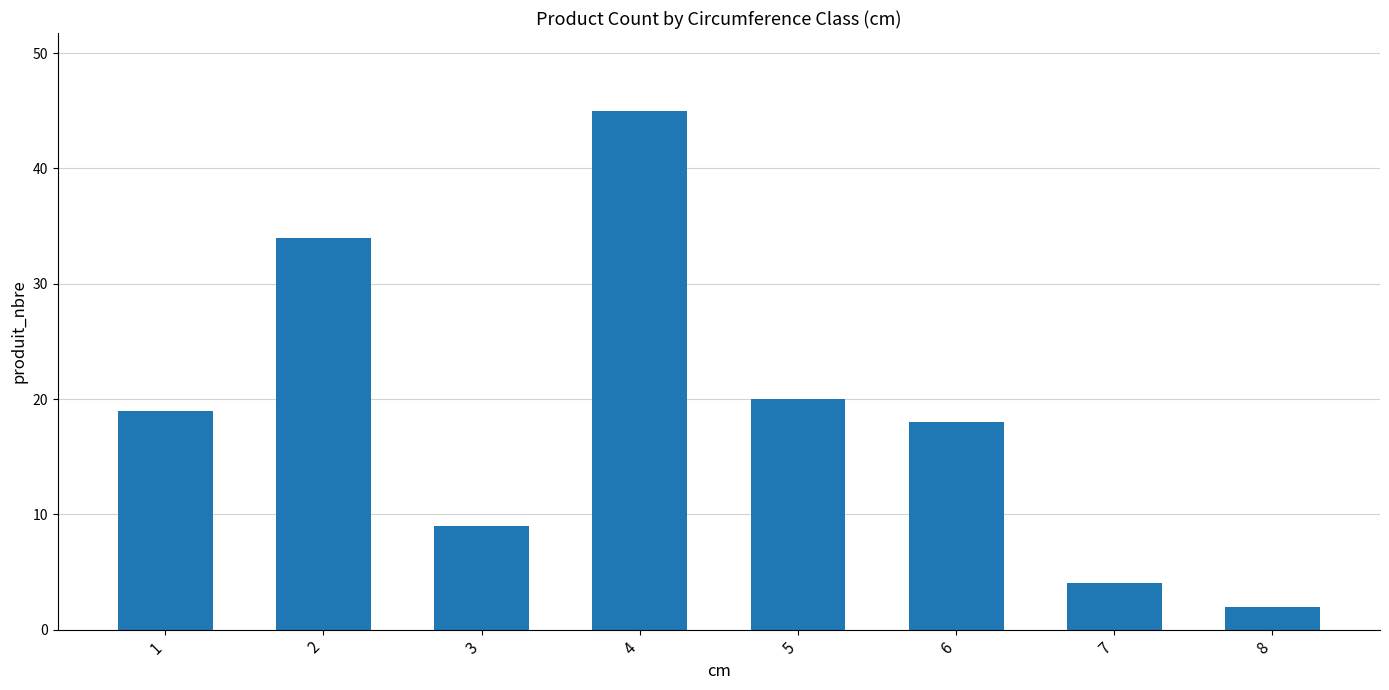

Does the chart contain any negative values?

No